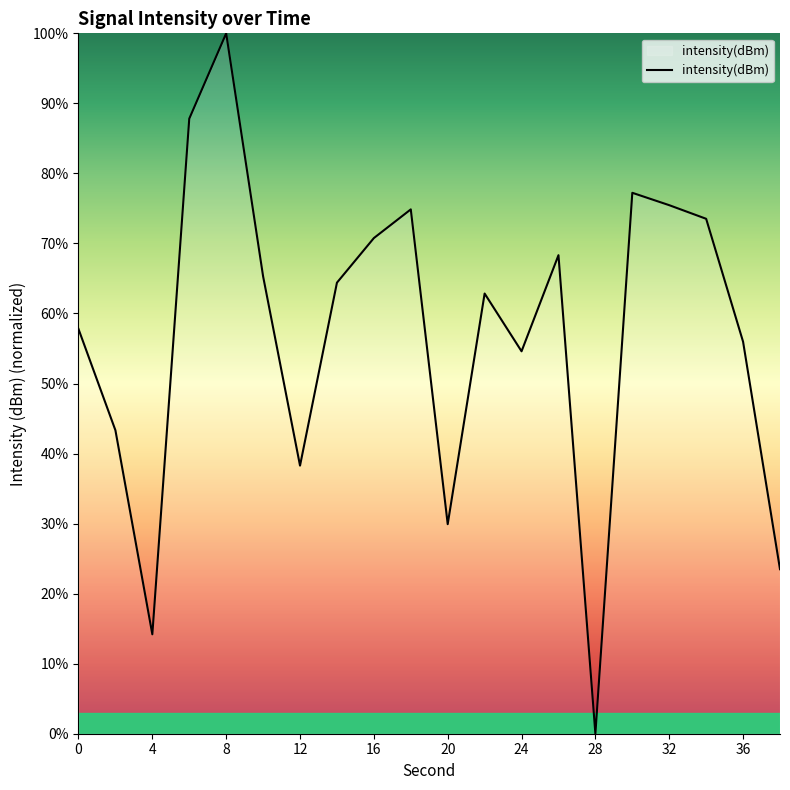

What is the maximum value shown in the chart?

100.0